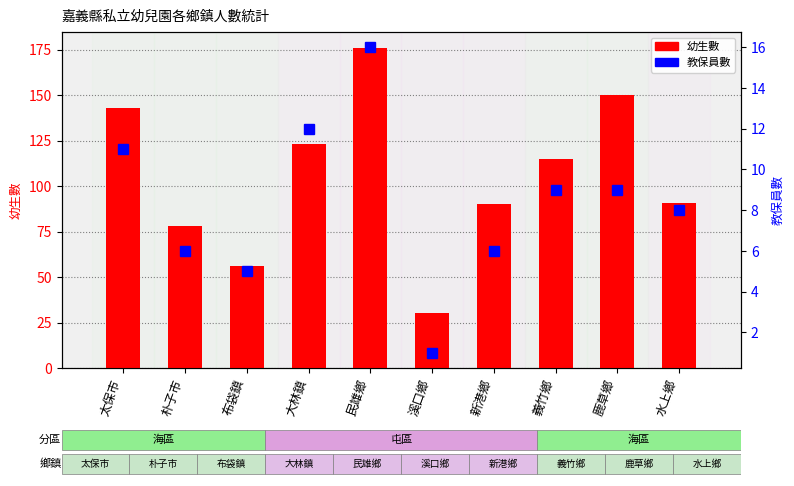

What is the sum of the 教保員數 values at 朴子市 and 布袋鎮?

11